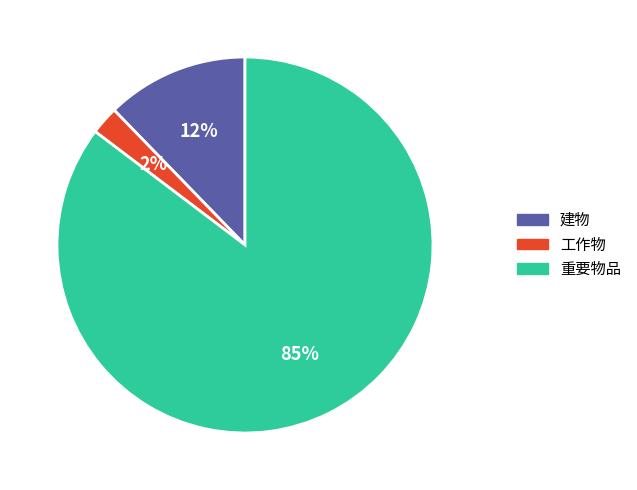

Rank the categories by value from highest to lowest.

重要物品, 建物, 工作物